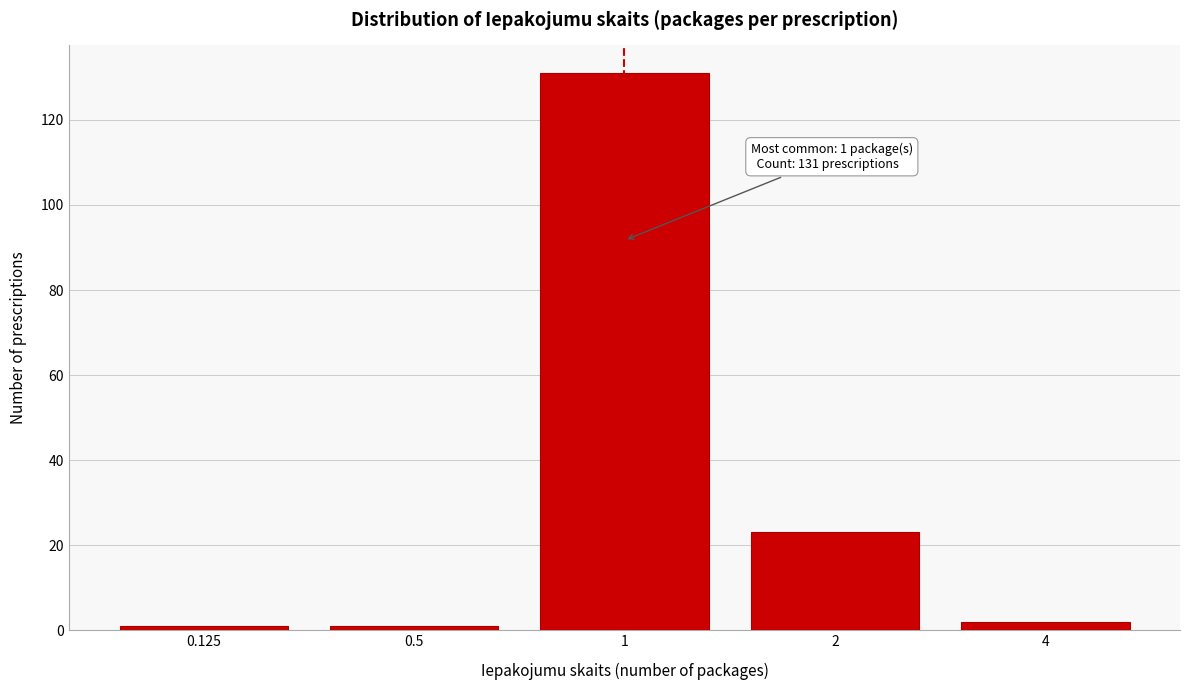

Reading left to right, what are all the values shown in this chart?

1	1	131	23	2